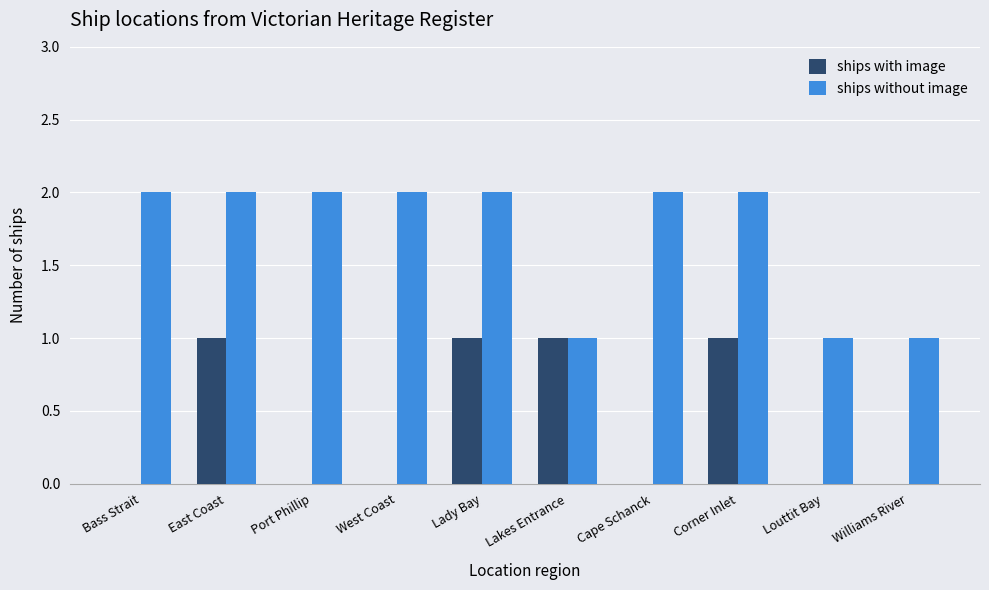

The ships without image series shows 2 at Bass Strait. True or false?

True